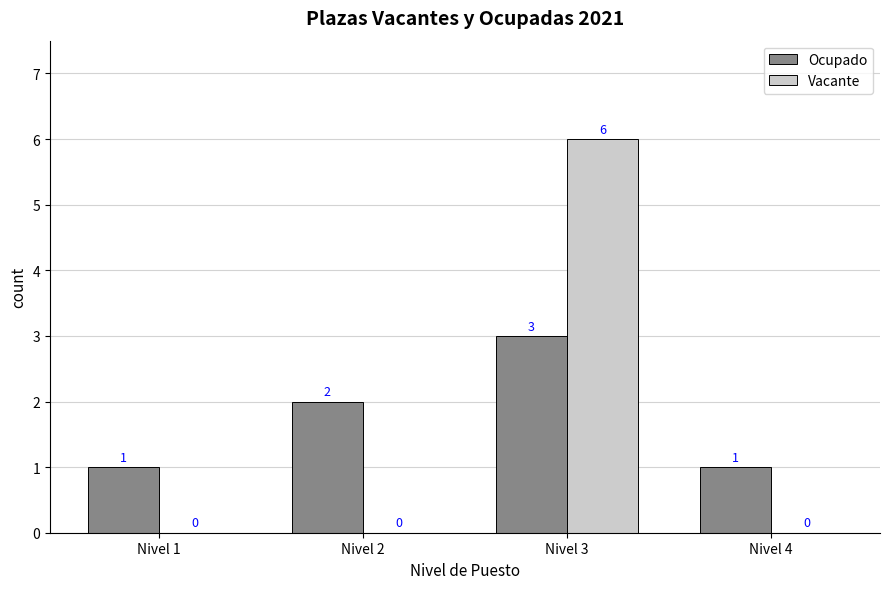

True or false: Vacante has a value of 6 at Nivel 3.

True